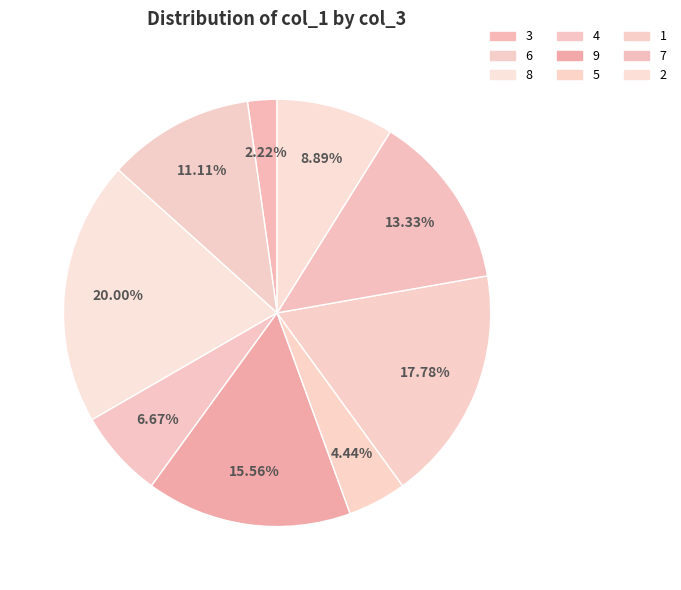

The 1 slice represents 2% of the pie. True or false?

True